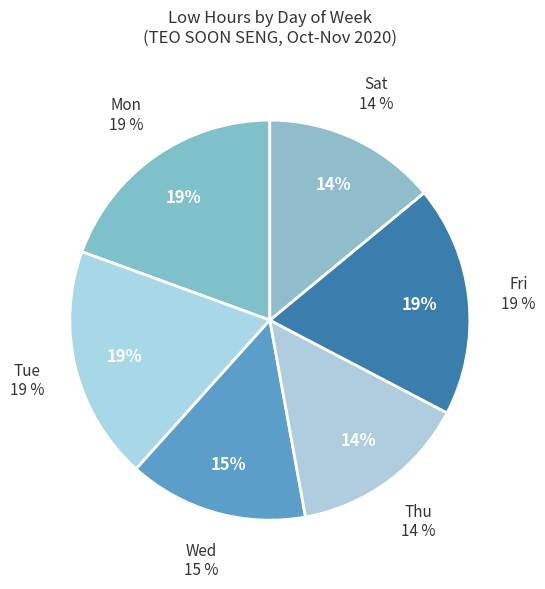

Between Mon 2 and Fri 20, which is larger?

Mon 2